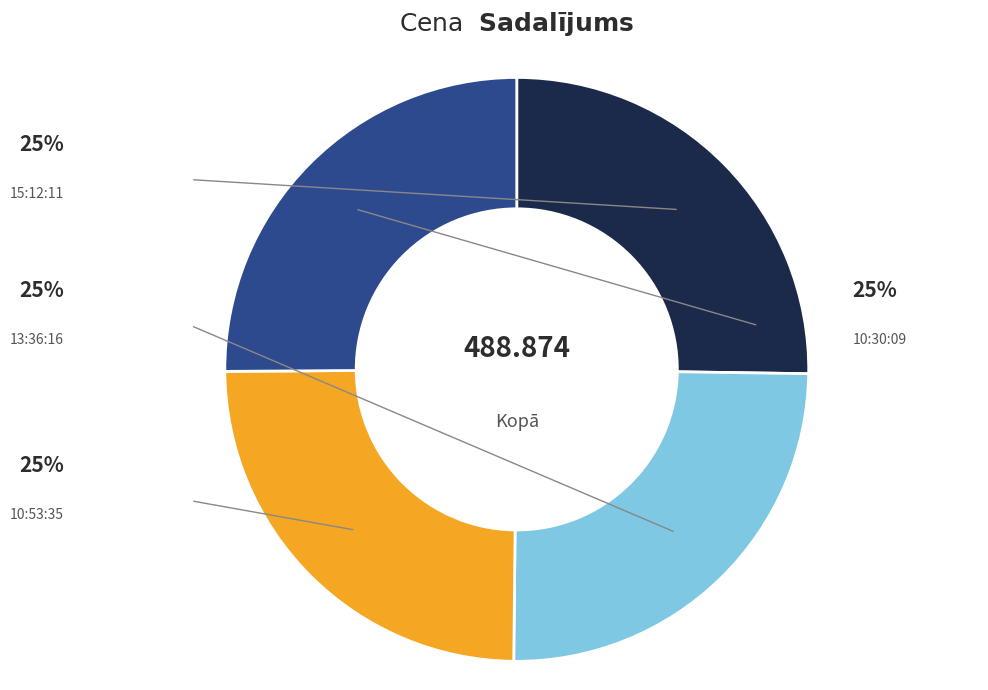

To the nearest percent, what portion does 10:30:09 represent?

25%